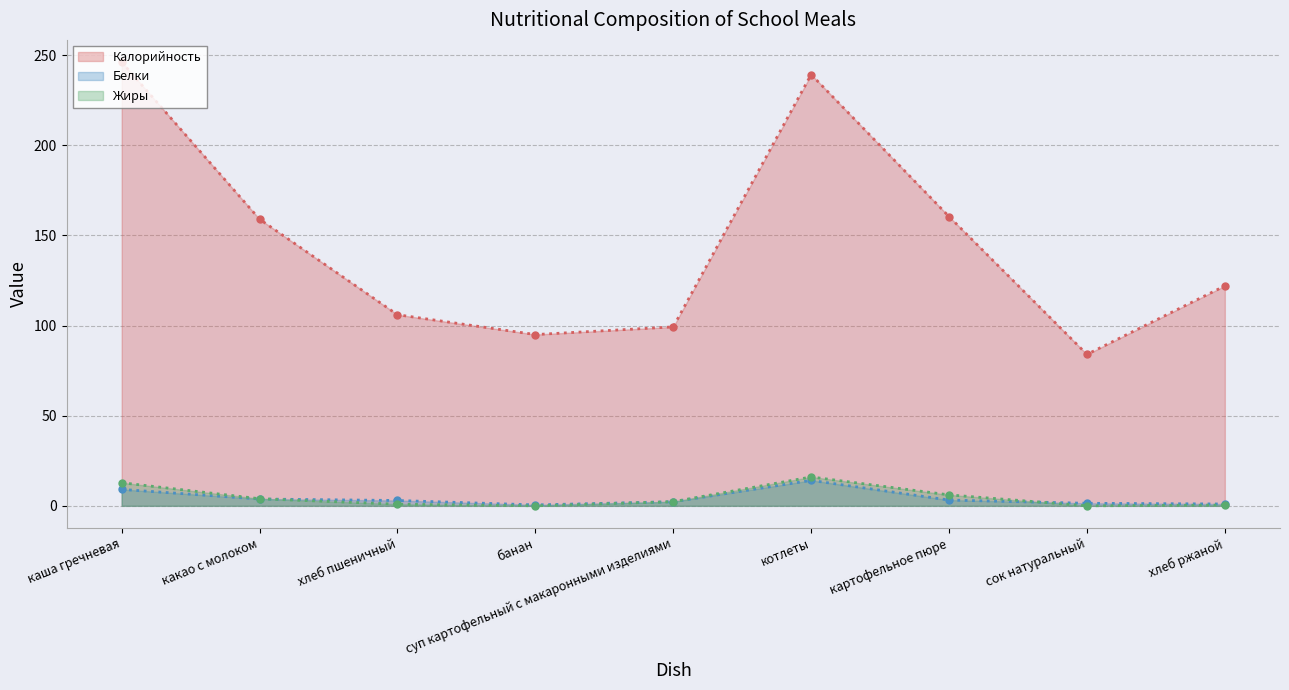

Which series has the largest total across all categories?

Калорийность (line)